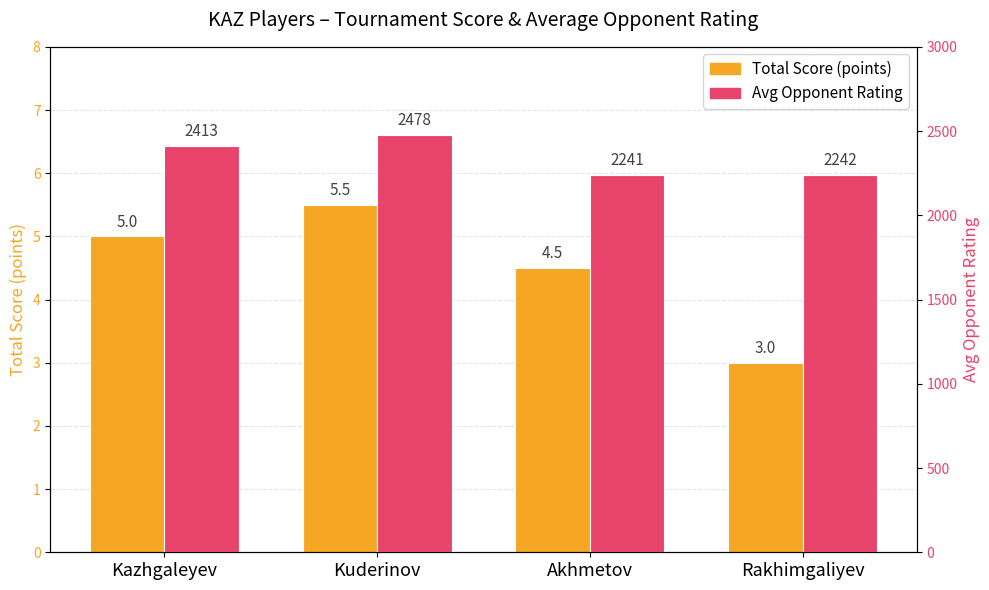

What is the difference between the Avg Opponent Rating values at Kuderinov and Kazhgaleyev?

64.9